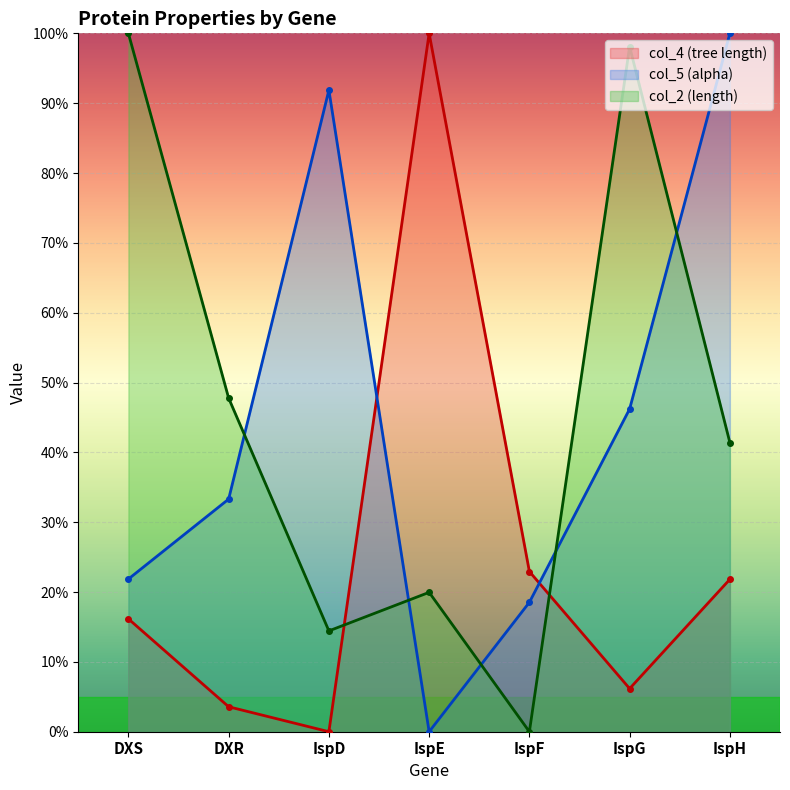

Which series has the largest total across all categories?

col_2 (length)